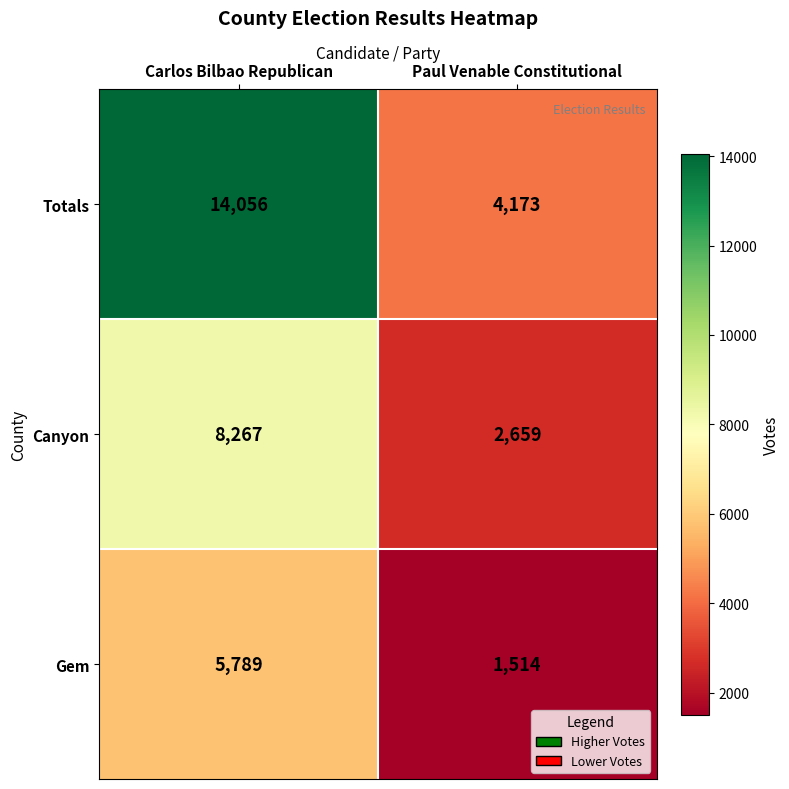

Reading left to right, list all the values displayed in this chart.

Totals: Carlos Bilbao Republican=14056	Paul Venable Constitutional=4173
Canyon: Carlos Bilbao Republican=8267	Paul Venable Constitutional=2659
Gem: Carlos Bilbao Republican=5789	Paul Venable Constitutional=1514